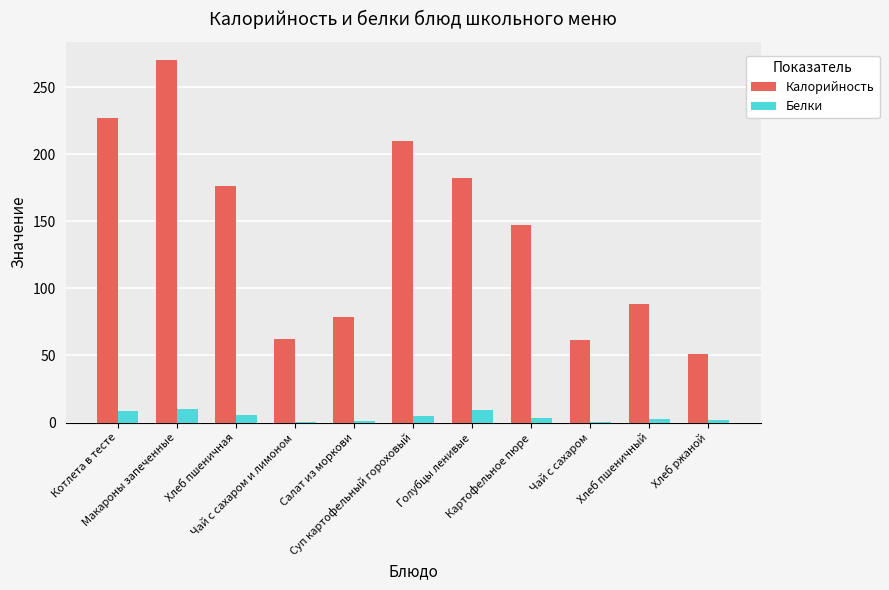

Which series has the largest total across all categories?

Калорийность